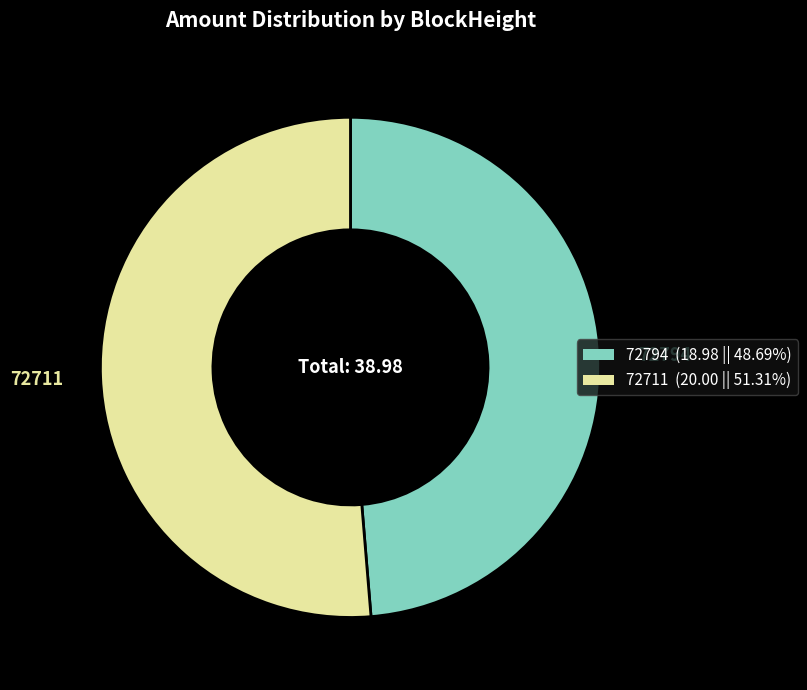

Which slice represents more than half of the pie?

72711